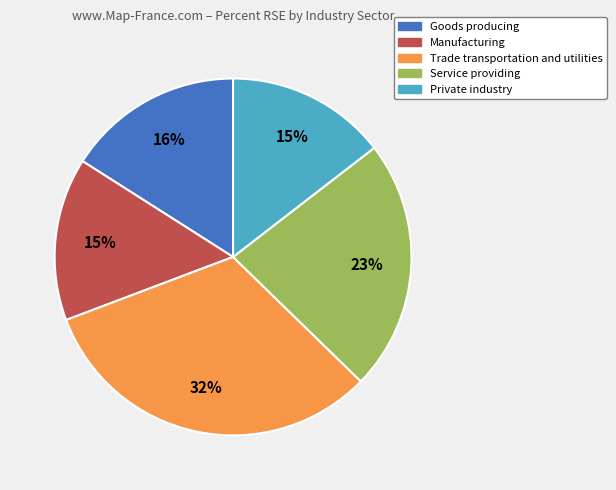

True or false: Goods producing accounts for 16% of the total.

True